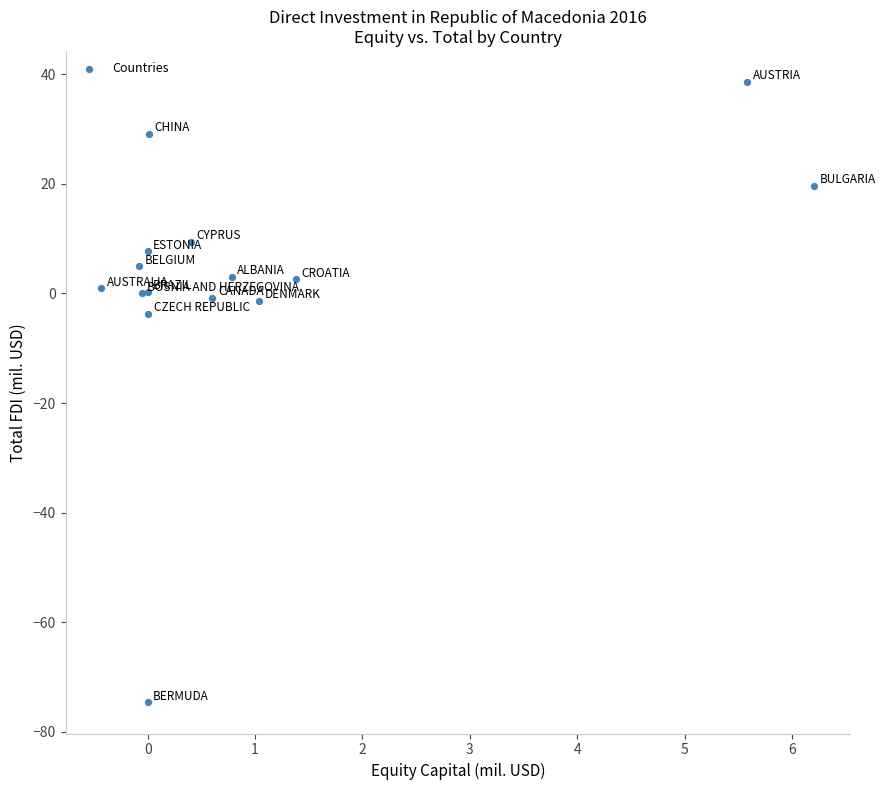

What Y value in the scatter plot is closest to -18?

-3.7